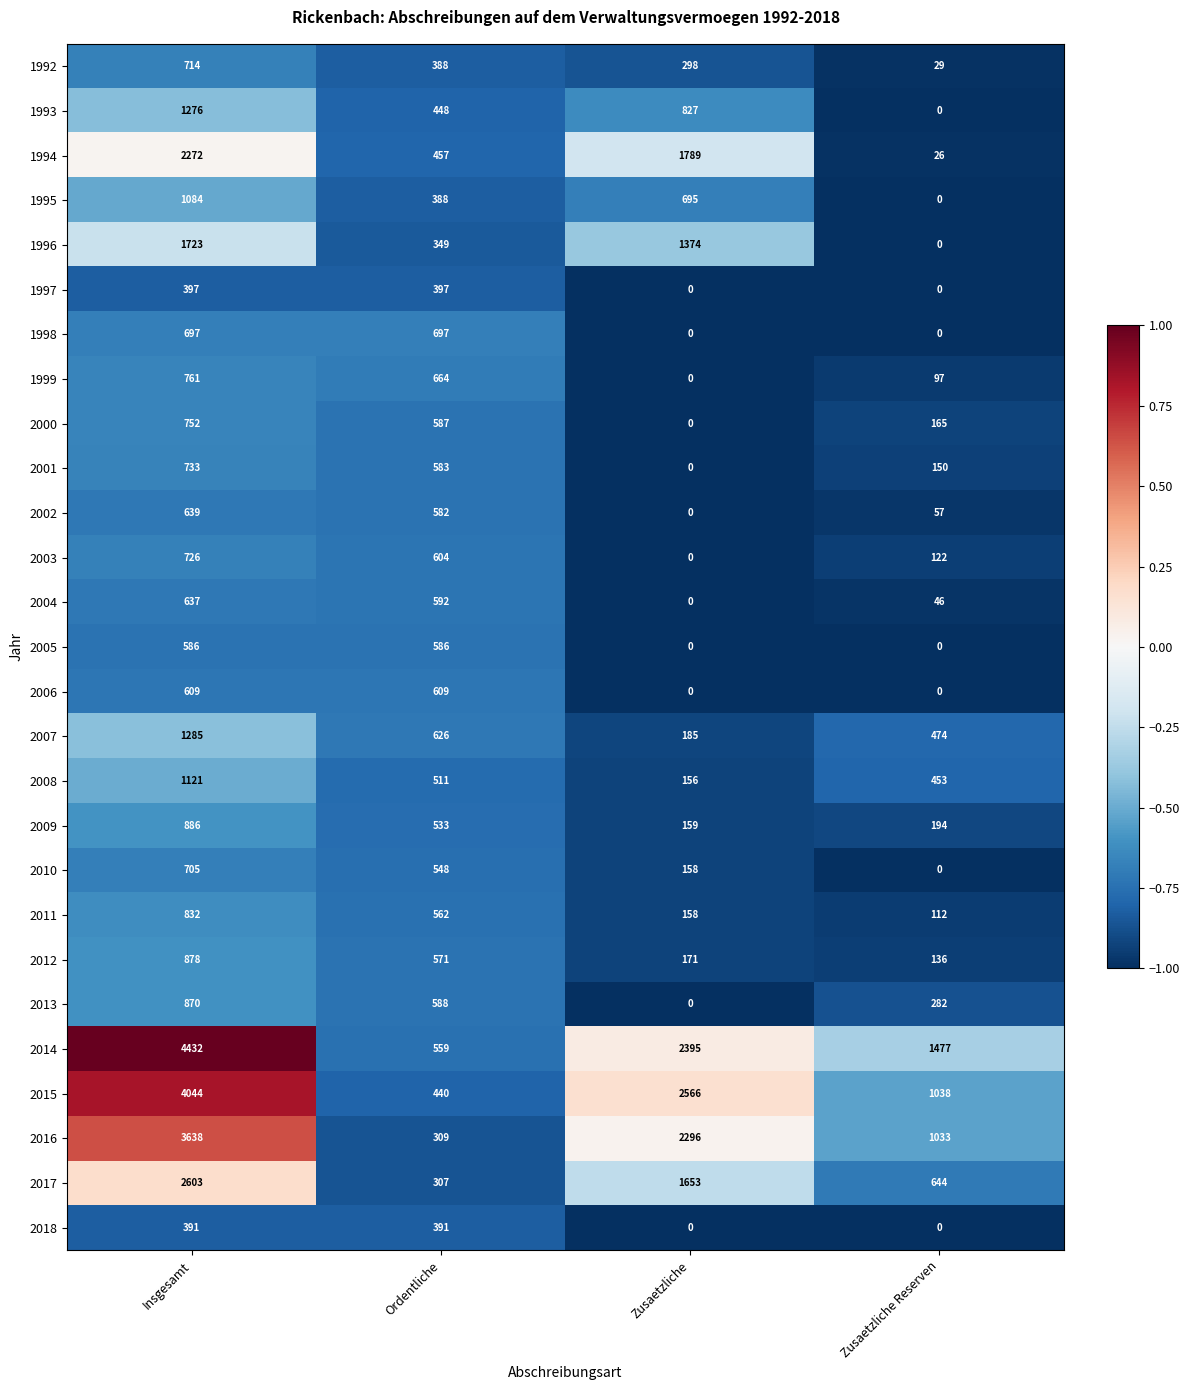

Which series changed the most between Zusaetzliche and Zusaetzliche Reserven?

1994